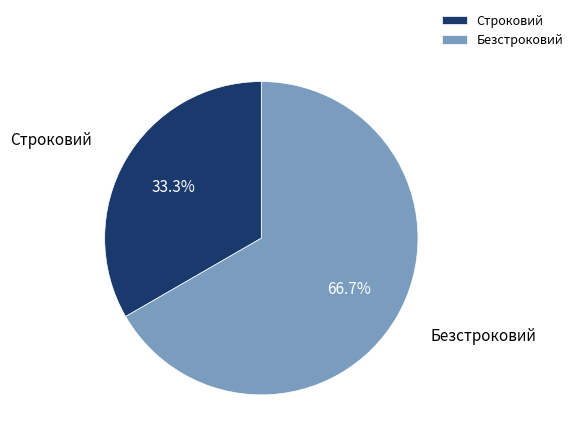

Approximately how many times larger is the value at Безстроковий compared to Строковий?

2.0